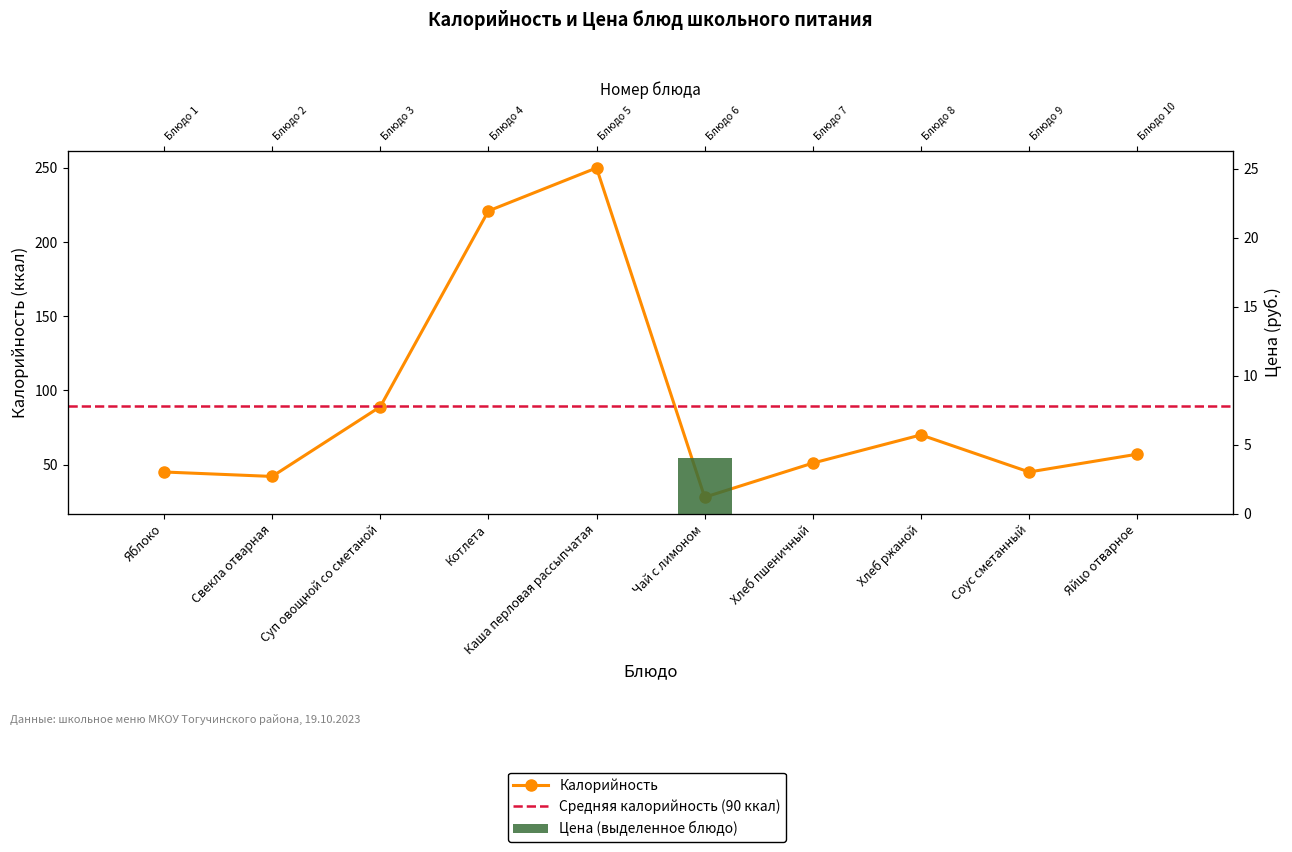

How many groups of bars are there?

10